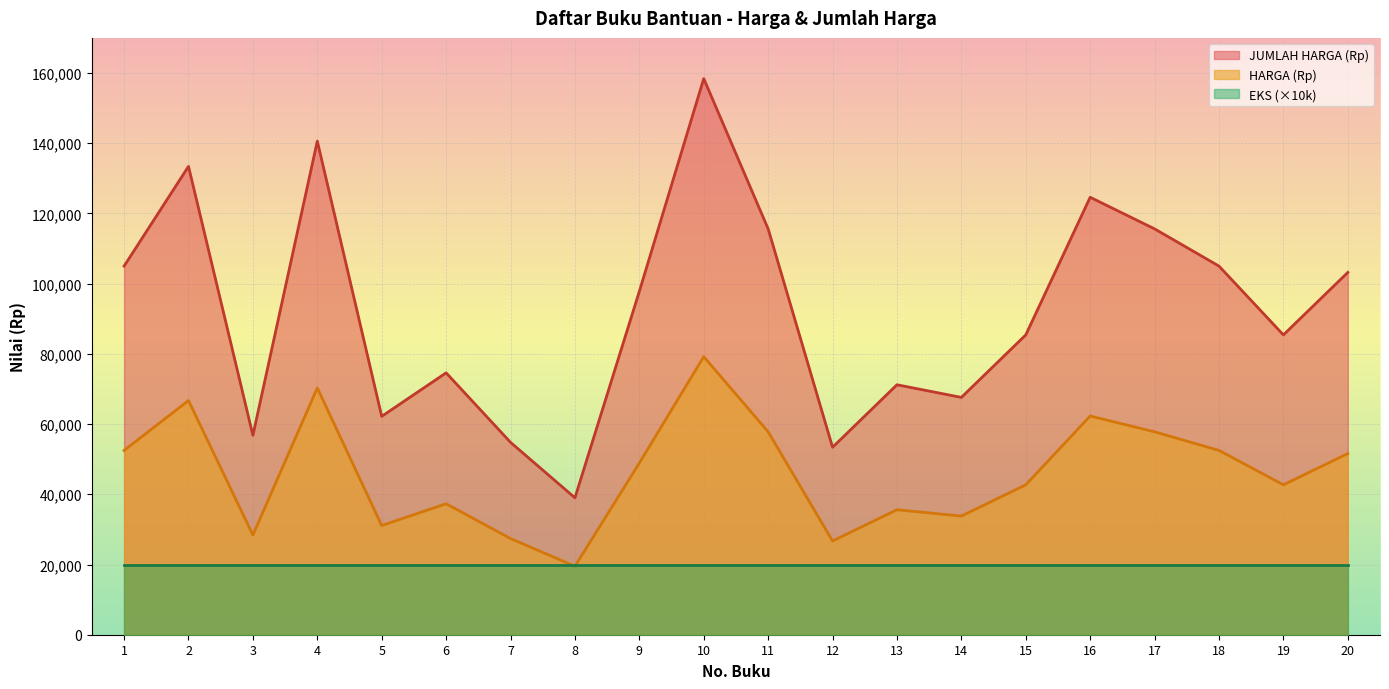

Read the HARGA (Rp) value at 5.

31100